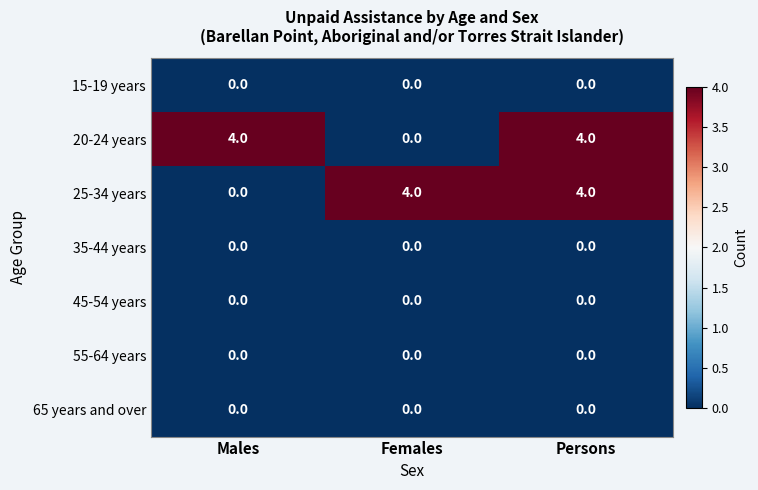

What is the spread (max minus min) of values at Males?

4